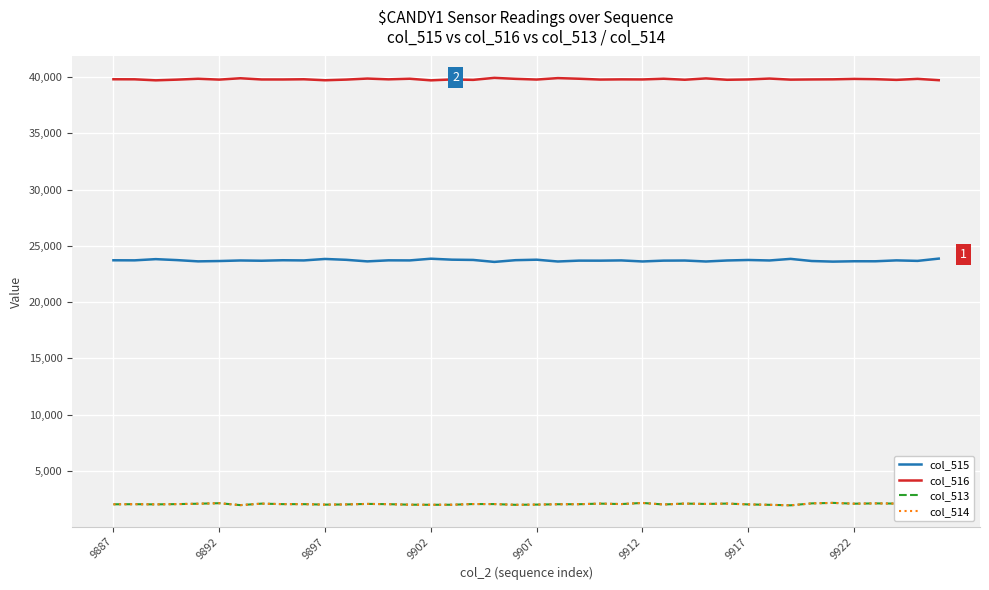

True or false: col_516 and col_514 intersect in this chart.

False